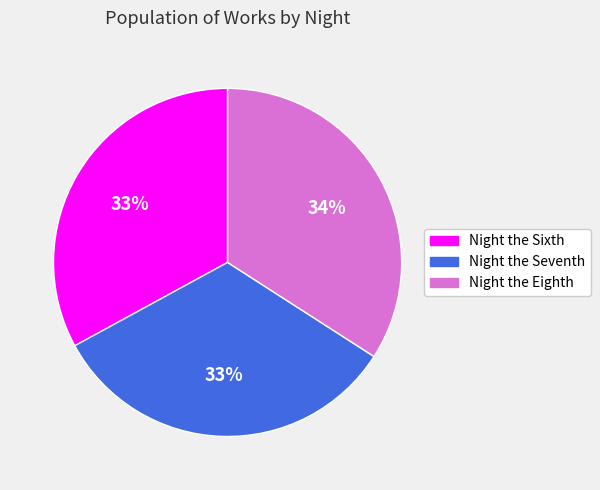

To the nearest percent, what portion does Night the Sixth represent?

33%